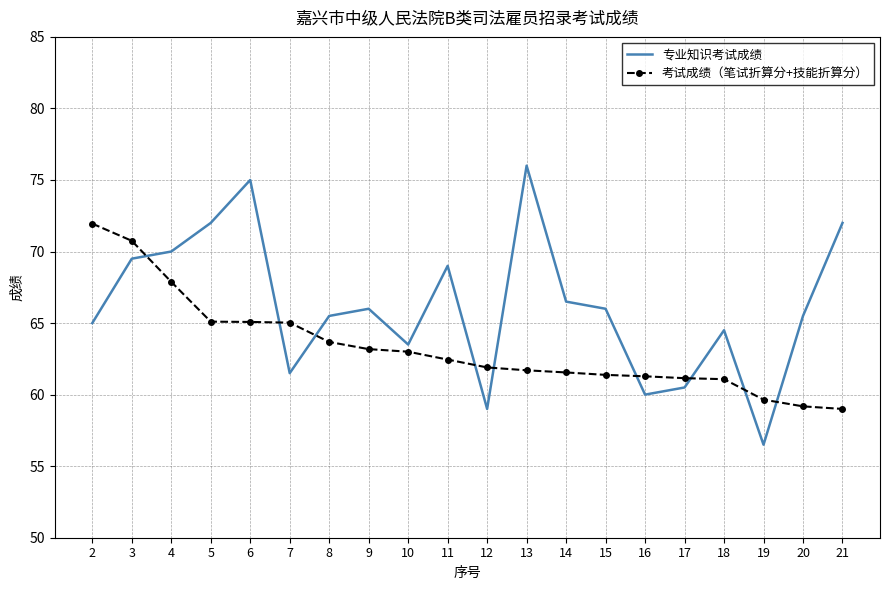

What is the sum of all 专业知识考试成绩 values?

1323.5